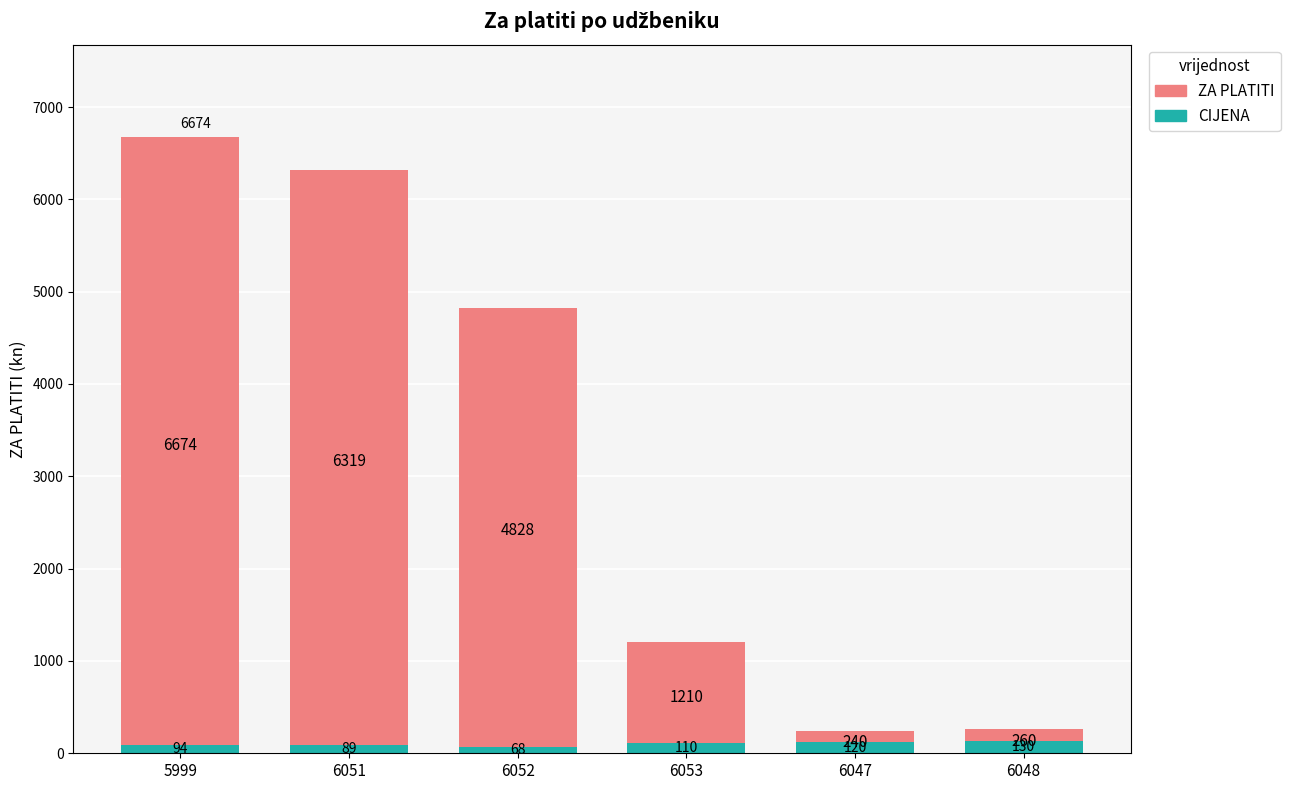

Reading left to right, what are all the values shown in this chart?

ZA PLATITI: 6674	6319	4828	1210	240	260
CIJENA: 94	89	68	110	120	130